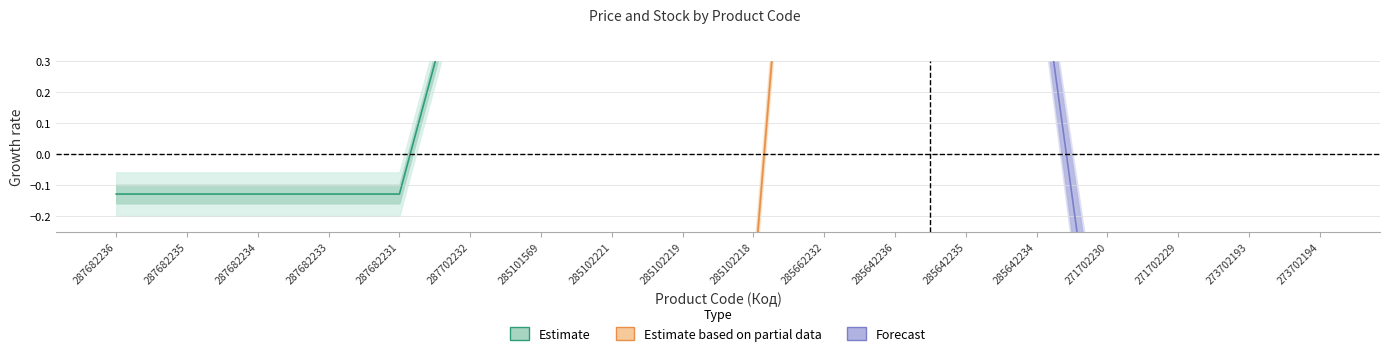

List the series in order of their peak value, lowest first.

Forecast, Estimate, Estimate based on partial data